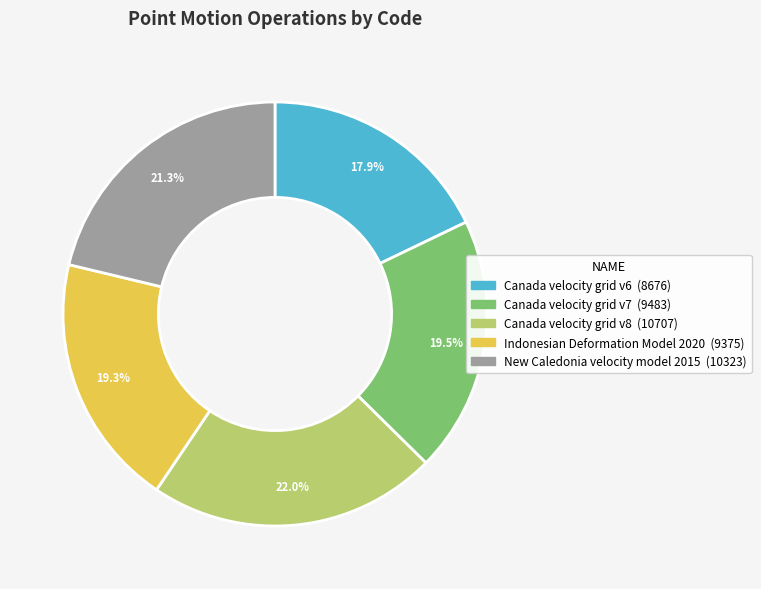

True or false: New Caledonia velocity model 2015 accounts for 21% of the total.

True